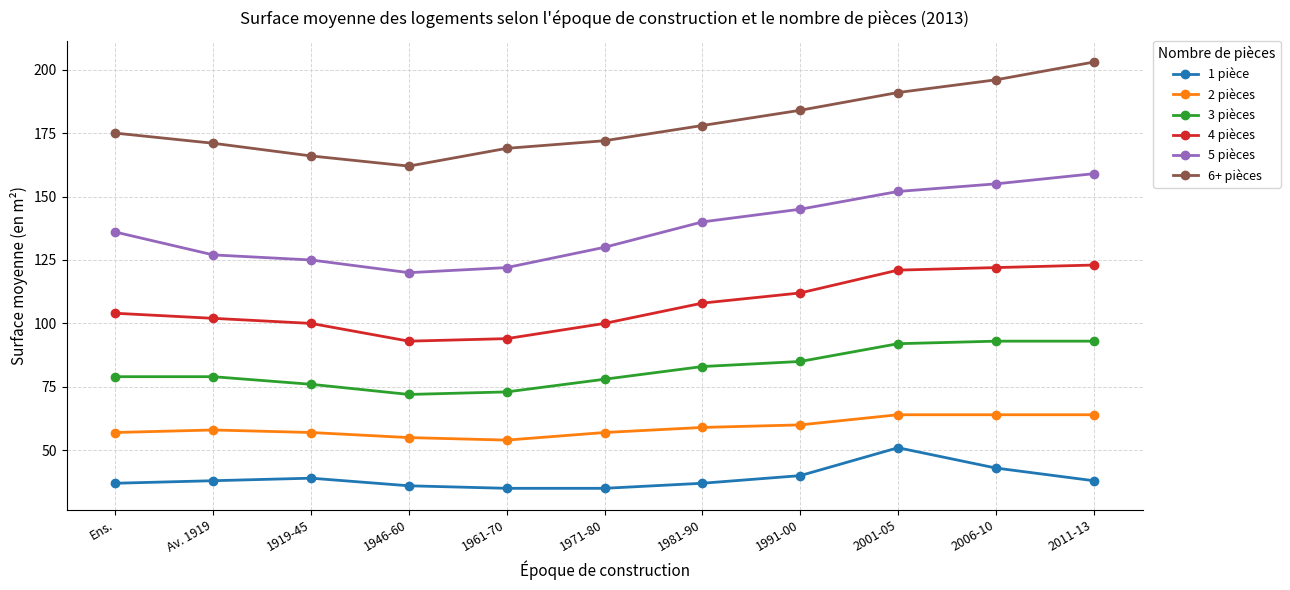

True or false: 1 pièce and 6+ pièces intersect in this chart.

False